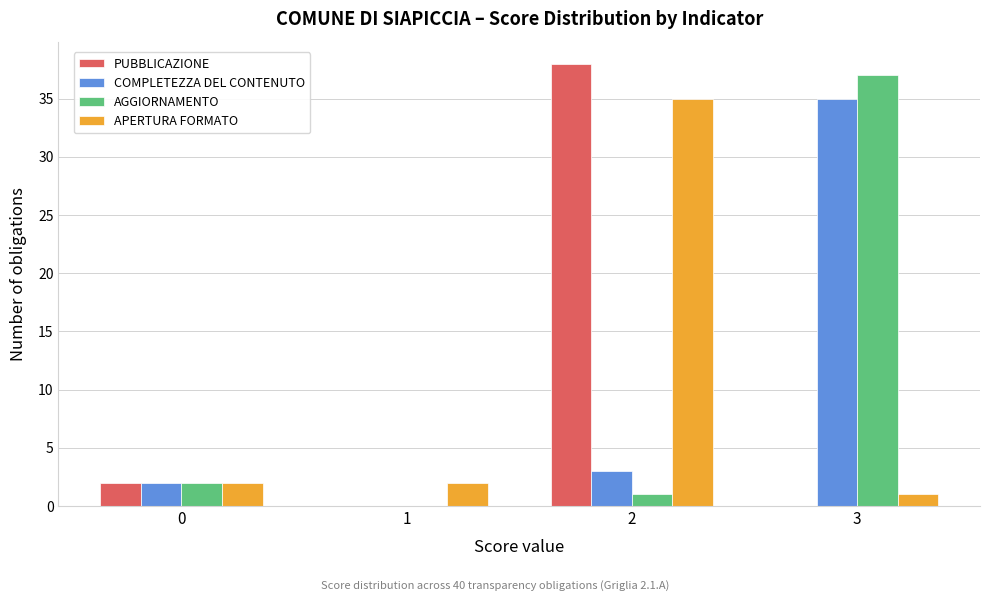

Reading left to right, extract all data points from this chart.

PUBBLICAZIONE: 0=2	1=0	2=38	3=0
COMPLETEZZA DEL CONTENUTO: 0=2	1=0	2=3	3=35
AGGIORNAMENTO: 0=2	1=0	2=1	3=37
APERTURA FORMATO: 0=2	1=2	2=35	3=1